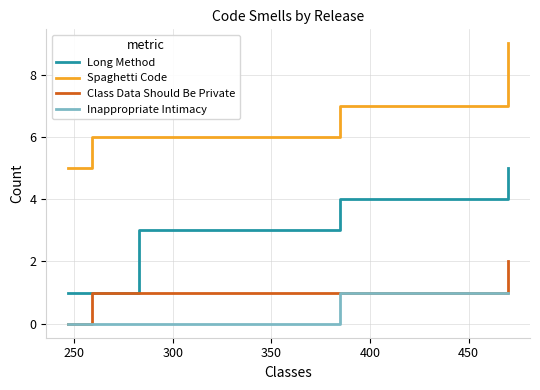

Which series has the largest total across all categories?

Spaghetti Code